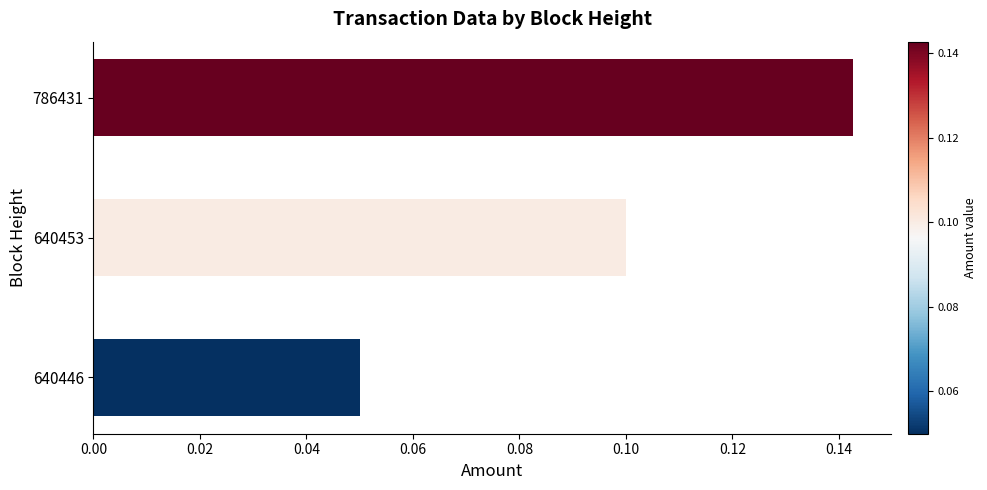

Is it true that the value at 640453 is 0.2?

False